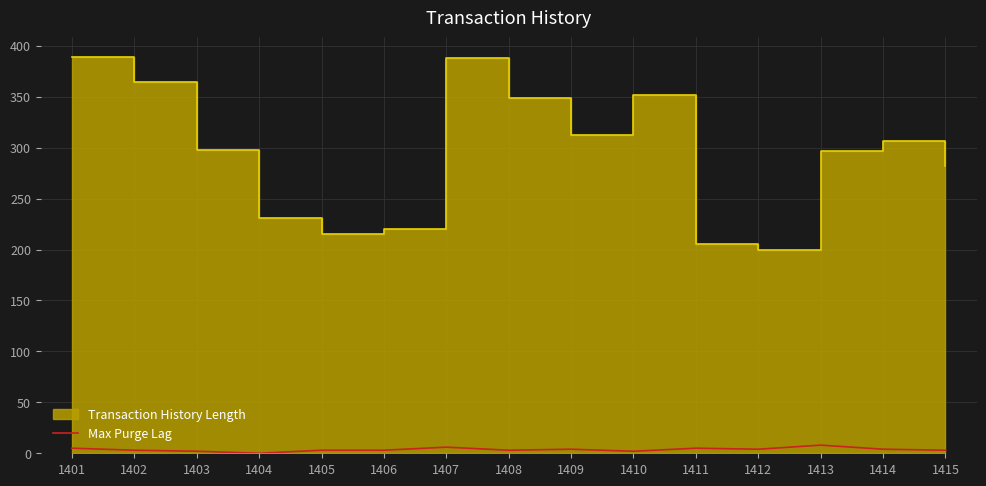

What is the value of the 10th point from the left?

2